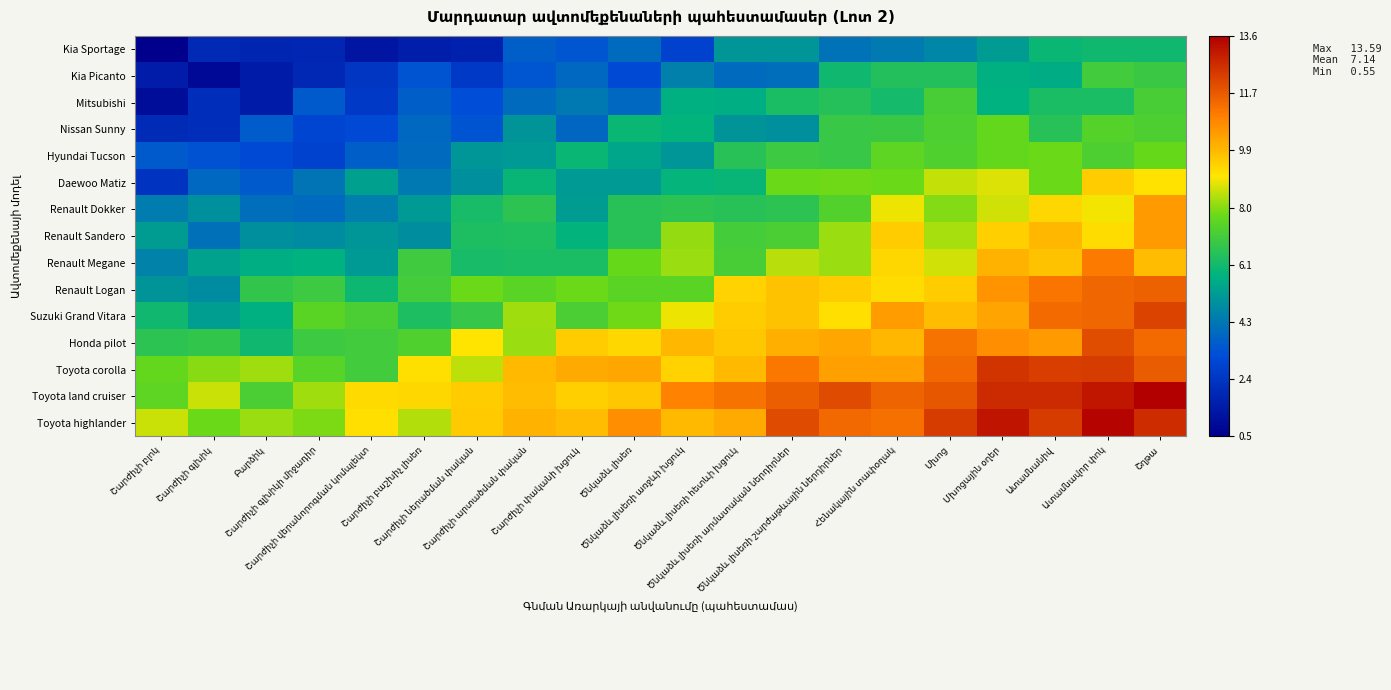

Reading left to right, extract all data points from this chart.

Kia Sportage: Շարժիչի բլոկ=0.5	Շարժիչի գլխիկ=2.0	Բարձիկ=1.9	Շարժիչի գլխիկի միջադիր=1.9	Շարժիչի վերանորոգման կոմպլեկտ=1.3	Շարժիչի բաշխիչ լիսեռ=1.6	Շարժիչի ներածման փական=1.7	Շարժիչի արտածման փական=3.6	Շարժիչի փականի խցուկ=3.4	Ծնկաձև լիսեռ=3.9	Ծնկաձև լիսեռի առջևի խցուկ=2.8	Ծնկաձև լիսեռի հետևի խցուկ=5.0	Ծնկաձև լիսեռի արմատական ներդիրներ=5.1	Ծնկաձև լիսեռի շարժաթևային ներդիրներ=4.1	Հենակային տափօղակ=4.4	Մխոց=4.7	Մխոցային օղեր=5.2	Ատամնանիվ=5.9	Ատամնավոր փոկ=6.1	Շղթա=6.1
Kia Picanto: Շարժիչի բլոկ=1.5	Շարժիչի գլխիկ=0.9	Բարձիկ=1.5	Շարժիչի գլխիկի միջադիր=1.9	Շարժիչի վերանորոգման կոմպլեկտ=2.4	Շարժիչի բաշխիչ լիսեռ=3.4	Շարժիչի ներածման փական=2.5	Շարժիչի արտածման փական=3.4	Շարժիչի փականի խցուկ=3.9	Ծնկաձև լիսեռ=3.1	Ծնկաձև լիսեռի առջևի խցուկ=4.5	Ծնկաձև լիսեռի հետևի խցուկ=3.9	Ծնկաձև լիսեռի արմատական ներդիրներ=4.0	Ծնկաձև լիսեռի շարժաթևային ներդիրներ=6.1	Հենակային տափօղակ=6.4	Մխոց=6.4	Մխոցային օղեր=5.7	Ատամնանիվ=5.6	Ատամնավոր փոկ=7.1	Շղթա=6.9
Mitsubishi: Շարժիչի բլոկ=1.0	Շարժիչի գլխիկ=2.1	Բարձիկ=1.5	Շարժիչի գլխիկի միջադիր=3.5	Շարժիչի վերանորոգման կոմպլեկտ=2.5	Շարժիչի բաշխիչ լիսեռ=3.6	Շարժիչի ներածման փական=3.2	Շարժիչի արտածման փական=3.9	Շարժիչի փականի խցուկ=4.3	Ծնկաձև լիսեռ=3.9	Ծնկաձև լիսեռի առջևի խցուկ=5.7	Ծնկաձև լիսեռի հետևի խցուկ=5.7	Ծնկաձև լիսեռի արմատական ներդիրներ=6.3	Ծնկաձև լիսեռի շարժաթևային ներդիրներ=6.5	Հենակային տափօղակ=6.2	Մխոց=7.1	Մխոցային օղեր=5.8	Ատամնանիվ=6.3	Ատամնավոր փոկ=6.3	Շղթա=7.2
Nissan Sunny: Շարժիչի բլոկ=2.1	Շարժիչի գլխիկ=2.1	Բարձիկ=3.6	Շարժիչի գլխիկի միջադիր=2.9	Շարժիչի վերանորոգման կոմպլեկտ=3.1	Շարժիչի բաշխիչ լիսեռ=3.9	Շարժիչի ներածման փական=3.4	Շարժիչի արտածման փական=5.0	Շարժիչի փականի խցուկ=3.8	Ծնկաձև լիսեռ=6.0	Ծնկաձև լիսեռի առջևի խցուկ=5.8	Ծնկաձև լիսեռի հետևի խցուկ=5.0	Ծնկաձև լիսեռի արմատական ներդիրներ=4.9	Ծնկաձև լիսեռի շարժաթևային ներդիրներ=6.8	Հենակային տափօղակ=6.9	Մխոց=7.3	Մխոցային օղեր=7.6	Ատամնանիվ=6.5	Ատամնավոր փոկ=7.4	Շղթա=7.2
Hyundai Tucson: Շարժիչի բլոկ=3.5	Շարժիչի գլխիկ=3.3	Բարձիկ=3.1	Շարժիչի գլխիկի միջադիր=2.8	Շարժիչի վերանորոգման կոմպլեկտ=3.6	Շարժիչի բաշխիչ լիսեռ=4.0	Շարժիչի ներածման փական=5.1	Շարժիչի արտածման փական=5.2	Շարժիչի փականի խցուկ=6.0	Ծնկաձև լիսեռ=5.4	Ծնկաձև լիսեռի առջևի խցուկ=5.0	Ծնկաձև լիսեռի հետևի խցուկ=6.5	Ծնկաձև լիսեռի արմատական ներդիրներ=6.9	Ծնկաձև լիսեռի շարժաթևային ներդիրներ=6.8	Հենակային տափօղակ=7.5	Մխոց=7.3	Մխոցային օղեր=7.6	Ատամնանիվ=7.8	Ատամնավոր փոկ=7.3	Շղթա=7.7
Daewoo Matiz: Շարժիչի բլոկ=2.4	Շարժիչի գլխիկ=3.9	Բարձիկ=3.5	Շարժիչի գլխիկի միջադիր=4.2	Շարժիչի վերանորոգման կոմպլեկտ=5.3	Շարժիչի բաշխիչ լիսեռ=4.3	Շարժիչի ներածման փական=4.9	Շարժիչի արտածման փական=5.9	Շարժիչի փականի խցուկ=5.2	Ծնկաձև լիսեռ=5.2	Ծնկաձև լիսեռի առջևի խցուկ=5.9	Ծնկաձև լիսեռի հետևի խցուկ=5.9	Ծնկաձև լիսեռի արմատական ներդիրներ=7.8	Ծնկաձև լիսեռի շարժաթևային ներդիրներ=7.8	Հենակային տափօղակ=7.8	Մխոց=8.5	Մխոցային օղեր=8.7	Ատամնանիվ=7.8	Ատամնավոր փոկ=9.5	Շղթա=9.1
Renault Dokker: Շարժիչի բլոկ=4.4	Շարժիչի գլխիկ=4.9	Բարձիկ=4.0	Շարժիչի գլխիկի միջադիր=3.9	Շարժիչի վերանորոգման կոմպլեկտ=4.5	Շարժիչի բաշխիչ լիսեռ=5.2	Շարժիչի ներածման փական=6.2	Շարժիչի արտածման փական=6.6	Շարժիչի փականի խցուկ=5.2	Ծնկաձև լիսեռ=6.5	Ծնկաձև լիսեռի առջևի խցուկ=6.6	Ծնկաձև լիսեռի հետևի խցուկ=6.5	Ծնկաձև լիսեռի արմատական ներդիրներ=6.6	Ծնկաձև լիսեռի շարժաթևային ներդիրներ=7.4	Հենակային տափօղակ=8.9	Մխոց=7.9	Մխոցային օղեր=8.6	Ատամնանիվ=9.3	Ատամնավոր փոկ=8.9	Շղթա=10.4
Renault Sandero: Շարժիչի բլոկ=5.2	Շարժիչի գլխիկ=4.1	Բարձիկ=4.9	Շարժիչի գլխիկի միջադիր=4.8	Շարժիչի վերանորոգման կոմպլեկտ=5.1	Շարժիչի բաշխիչ լիսեռ=4.9	Շարժիչի ներածման փական=6.3	Շարժիչի արտածման փական=6.4	Շարժիչի փականի խցուկ=5.8	Ծնկաձև լիսեռ=6.6	Ծնկաձև լիսեռի առջևի խցուկ=8.1	Ծնկաձև լիսեռի հետևի խցուկ=7.1	Ծնկաձև լիսեռի արմատական ներդիրներ=7.2	Ծնկաձև լիսեռի շարժաթևային ներդիրներ=8.2	Հենակային տափօղակ=9.5	Մխոց=8.3	Մխոցային օղեր=9.4	Ատամնանիվ=9.9	Ատամնավոր փոկ=9.2	Շղթա=10.5
Renault Megane: Շարժիչի բլոկ=4.5	Շարժիչի գլխիկ=5.4	Բարձիկ=5.7	Շարժիչի գլխիկի միջադիր=5.8	Շարժիչի վերանորոգման կոմպլեկտ=5.2	Շարժիչի բաշխիչ լիսեռ=7.0	Շարժիչի ներածման փական=6.2	Շարժիչի արտածման փական=6.3	Շարժիչի փականի խցուկ=6.3	Ծնկաձև լիսեռ=7.7	Ծնկաձև լիսեռի առջևի խցուկ=8.2	Ծնկաձև լիսեռի հետևի խցուկ=7.1	Ծնկաձև լիսեռի արմատական ներդիրներ=8.4	Ծնկաձև լիսեռի շարժաթևային ներդիրներ=8.2	Հենակային տափօղակ=9.3	Մխոց=8.6	Մխոցային օղեր=10.0	Ատամնանիվ=9.7	Ատամնավոր փոկ=11.1	Շղթա=9.8
Renault Logan: Շարժիչի բլոկ=5.0	Շարժիչի գլխիկ=4.8	Բարձիկ=6.7	Շարժիչի գլխիկի միջադիր=7.0	Շարժիչի վերանորոգման կոմպլեկտ=6.0	Շարժիչի բաշխիչ լիսեռ=7.1	Շարժիչի ներածման փական=7.7	Շարժիչի արտածման փական=7.5	Շարժիչի փականի խցուկ=7.8	Ծնկաձև լիսեռ=7.5	Ծնկաձև լիսեռի առջևի խցուկ=7.5	Ծնկաձև լիսեռի հետևի խցուկ=9.4	Ծնկաձև լիսեռի արմատական ներդիրներ=9.7	Ծնկաձև լիսեռի շարժաթևային ներդիրներ=9.5	Հենակային տափօղակ=9.2	Մխոց=9.5	Մխոցային օղեր=10.6	Ատամնանիվ=11.2	Ատամնավոր փոկ=11.5	Շղթա=11.6
Suzuki Grand Vitara: Շարժիչի բլոկ=6.1	Շարժիչի գլխիկ=5.3	Բարձիկ=5.7	Շարժիչի գլխիկի միջադիր=7.5	Շարժիչի վերանորոգման կոմպլեկտ=7.2	Շարժիչի բաշխիչ լիսեռ=6.3	Շարժիչի ներածման փական=6.8	Շարժիչի արտածման փական=8.2	Շարժիչի փականի խցուկ=7.2	Ծնկաձև լիսեռ=7.8	Ծնկաձև լիսեռի առջևի խցուկ=8.9	Ծնկաձև լիսեռի հետևի խցուկ=9.5	Ծնկաձև լիսեռի արմատական ներդիրներ=9.7	Ծնկաձև լիսեռի շարժաթևային ներդիրներ=9.1	Հենակային տափօղակ=10.4	Մխոց=9.8	Մխոցային օղեր=10.3	Ատամնանիվ=11.4	Ատամնավոր փոկ=11.5	Շղթա=12.2
Honda pilot: Շարժիչի բլոկ=6.6	Շարժիչի գլխիկ=6.7	Բարձիկ=6.1	Շարժիչի գլխիկի միջադիր=6.9	Շարժիչի վերանորոգման կոմպլեկտ=7.0	Շարժիչի բաշխիչ լիսեռ=7.3	Շարժիչի ներածման փական=9.0	Շարժիչի արտածման փական=8.2	Շարժիչի փականի խցուկ=9.5	Ծնկաձև լիսեռ=9.3	Ծնկաձև լիսեռի առջևի խցուկ=9.9	Ծնկաձև լիսեռի հետևի խցուկ=9.6	Ծնկաձև լիսեռի արմատական ներդիրներ=10.1	Ծնկաձև լիսեռի շարժաթևային ներդիրներ=10.2	Հենակային տափօղակ=9.9	Մխոց=11.2	Մխոցային օղեր=10.7	Ատամնանիվ=10.4	Ատամնավոր փոկ=12.0	Շղթա=11.4
Toyota corolla: Շարժիչի բլոկ=7.7	Շարժիչի գլխիկ=8.0	Բարձիկ=8.2	Շարժիչի գլխիկի միջադիր=7.4	Շարժիչի վերանորոգման կոմպլեկտ=7.0	Շարժիչի բաշխիչ լիսեռ=9.2	Շարժիչի ներածման փական=8.5	Շարժիչի արտածման փական=9.8	Շարժիչի փականի խցուկ=10.1	Ծնկաձև լիսեռ=10.2	Ծնկաձև լիսեռի առջևի խցուկ=9.4	Ծնկաձև լիսեռի հետևի խցուկ=9.9	Ծնկաձև լիսեռի արմատական ներդիրներ=11.1	Ծնկաձև լիսեռի շարժաթևային ներդիրներ=10.3	Հենակային տափօղակ=10.3	Մխոց=11.4	Մխոցային օղեր=12.5	Ատամնանիվ=12.3	Ատամնավոր փոկ=12.3	Շղթա=11.7
Toyota land cruiser: Շարժիչի բլոկ=7.5	Շարժիչի գլխիկ=8.6	Բարձիկ=7.2	Շարժիչի գլխիկի միջադիր=8.2	Շարժիչի վերանորոգման կոմպլեկտ=9.3	Շարժիչի բաշխիչ լիսեռ=9.3	Շարժիչի ներածման փական=9.5	Շարժիչի արտածման փական=9.8	Շարժիչի փականի խցուկ=9.4	Ծնկաձև լիսեռ=9.6	Ծնկաձև լիսեռի առջևի խցուկ=10.9	Ծնկաձև լիսեռի հետևի խցուկ=11.2	Ծնկաձև լիսեռի արմատական ներդիրներ=11.6	Ծնկաձև լիսեռի շարժաթևային ներդիրներ=12.0	Հենակային տափօղակ=11.5	Մխոց=11.8	Մխոցային օղեր=12.7	Ատամնանիվ=12.7	Ատամնավոր փոկ=13.1	Շղթա=13.6
Toyota highlander: Շարժիչի բլոկ=8.6	Շարժիչի գլխիկ=7.8	Բարձիկ=8.2	Շարժիչի գլխիկի միջադիր=7.9	Շարժիչի վերանորոգման կոմպլեկտ=9.2	Շարժիչի բաշխիչ լիսեռ=8.4	Շարժիչի ներածման փական=9.5	Շարժիչի արտածման փական=10.0	Շարժիչի փականի խցուկ=9.8	Ծնկաձև լիսեռ=10.7	Ծնկաձև լիսեռի առջևի խցուկ=9.9	Ծնկաձև լիսեռի հետևի խցուկ=10.2	Ծնկաձև լիսեռի արմատական ներդիրներ=12.0	Ծնկաձև լիսեռի շարժաթևային ներդիրներ=11.4	Հենակային տափօղակ=11.3	Մխոց=12.3	Մխոցային օղեր=13.1	Ատամնանիվ=12.3	Ատամնավոր փոկ=13.4	Շղթա=12.7